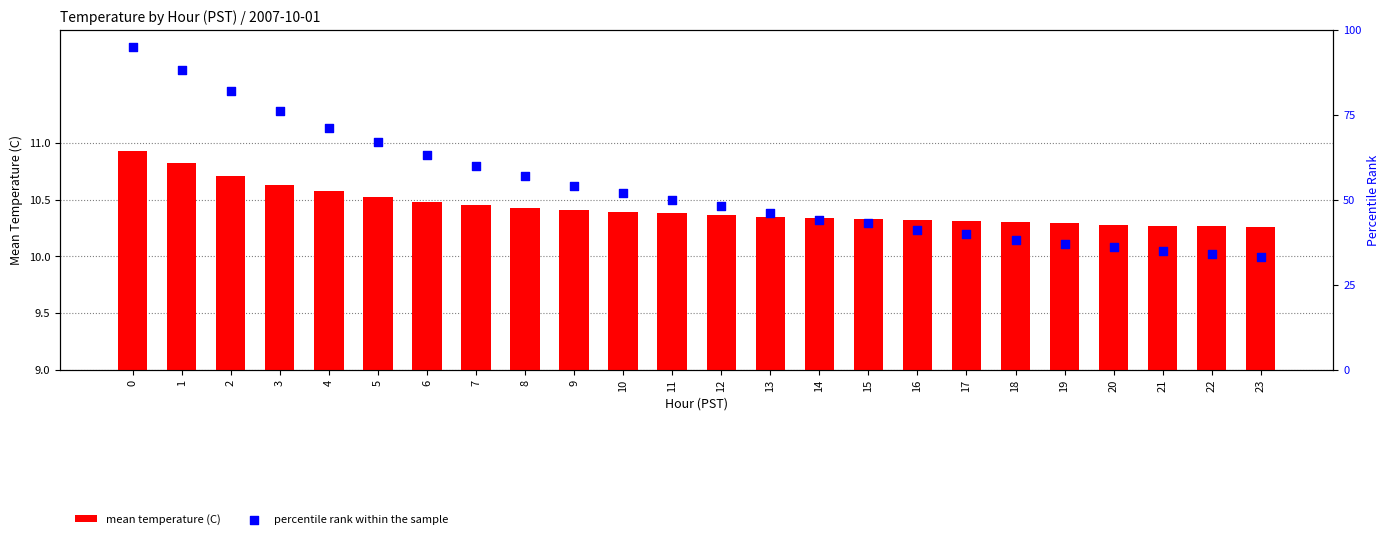

At how many categories does at least one series exceed 74?

4